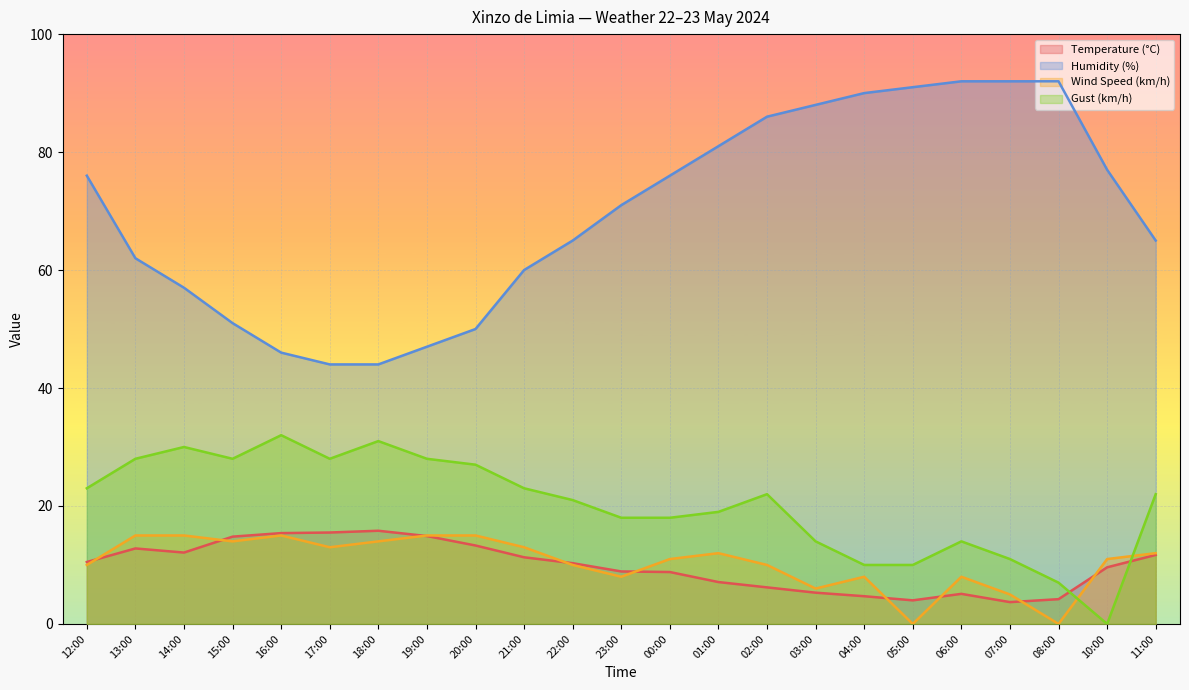

At which label is Humidity (%) closest to 68?

22:00